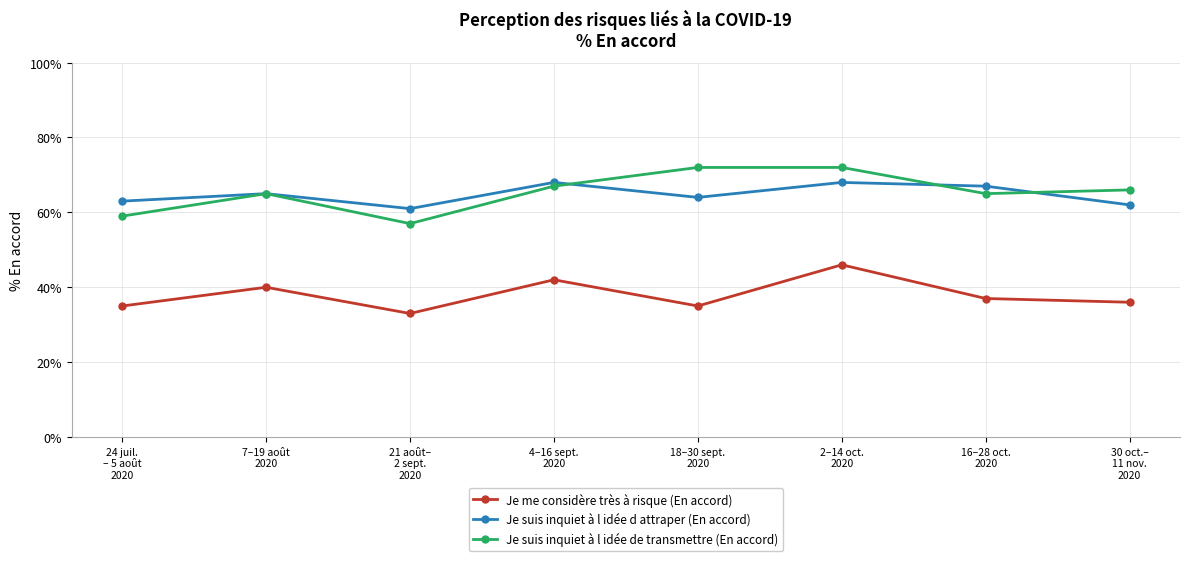

Which series ends up on top after the final intersection of Je suis inquiet à l idée d attraper (En accord) and Je suis inquiet à l idée de transmettre (En accord)?

Je suis inquiet à l idée de transmettre (En accord)